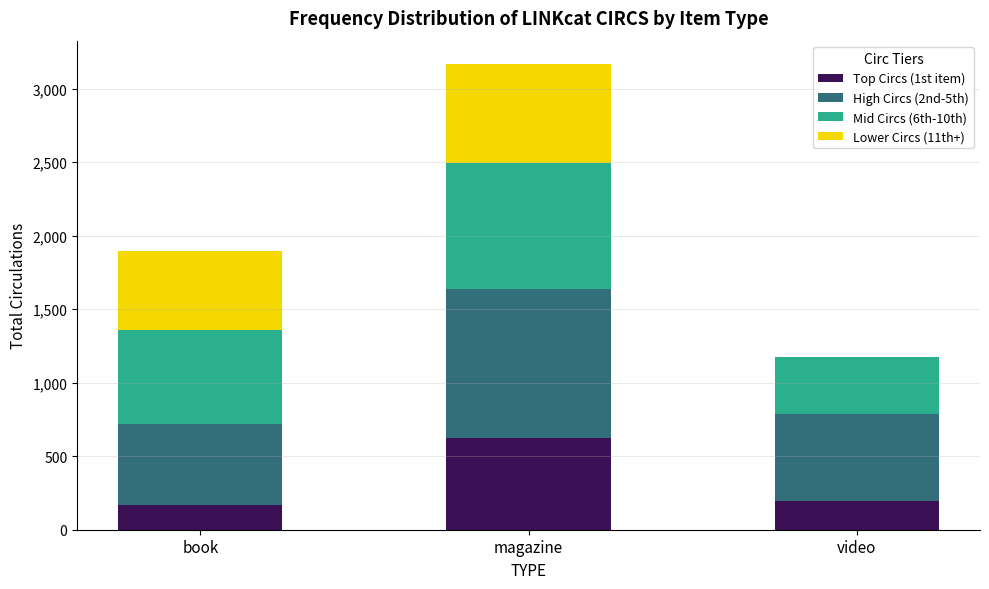

Does the chart contain stacked bars?

Yes